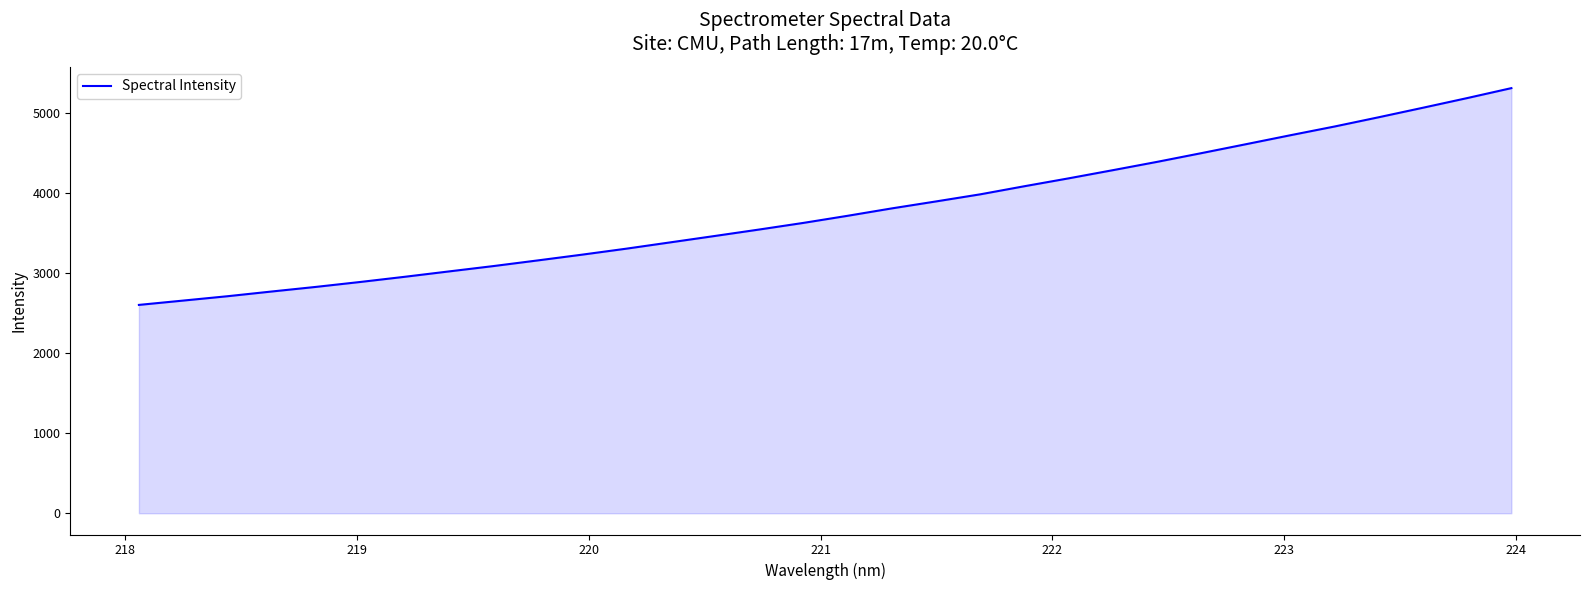

What is the minimum value shown in the chart?

2605.8